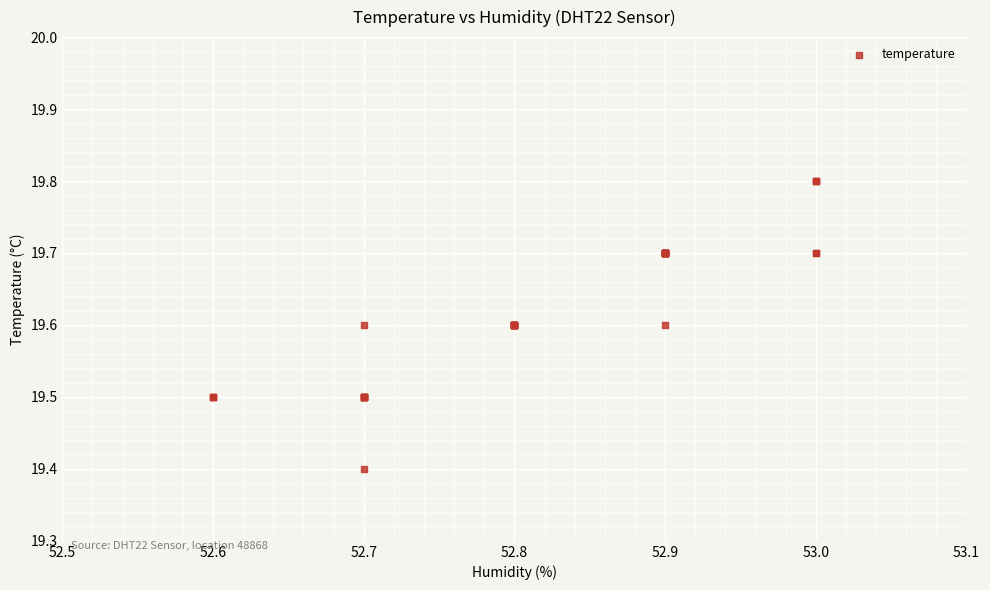

What Y value in the scatter plot is closest to 19?

19.4